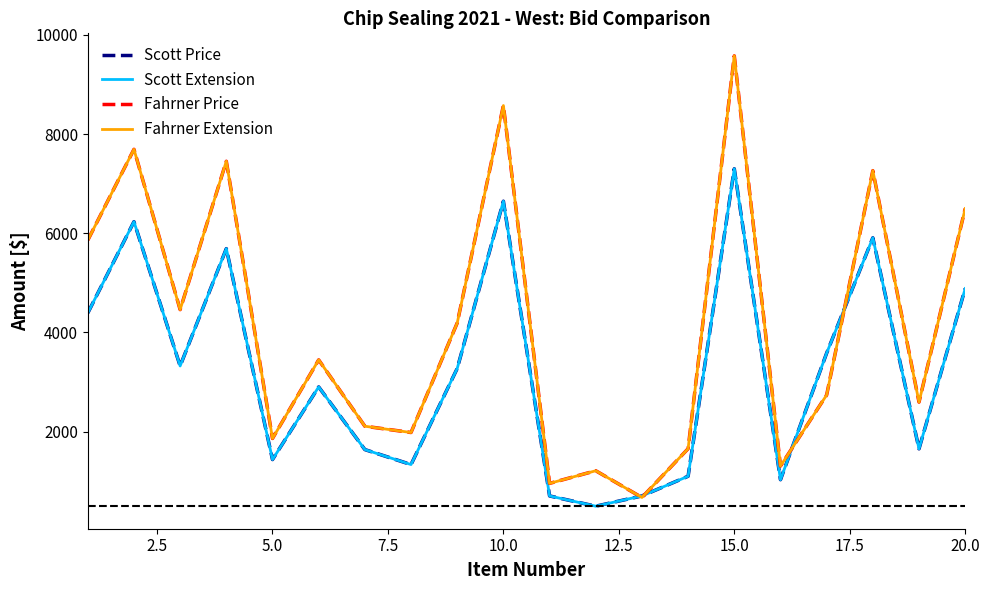

True or false: Scott Extension and Fahrner Price cross at least once.

True